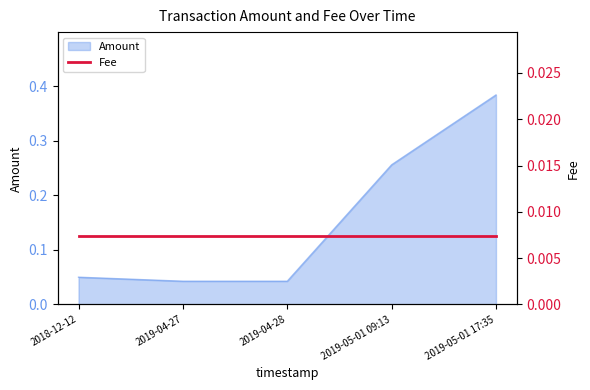

What is the average value?

0.2